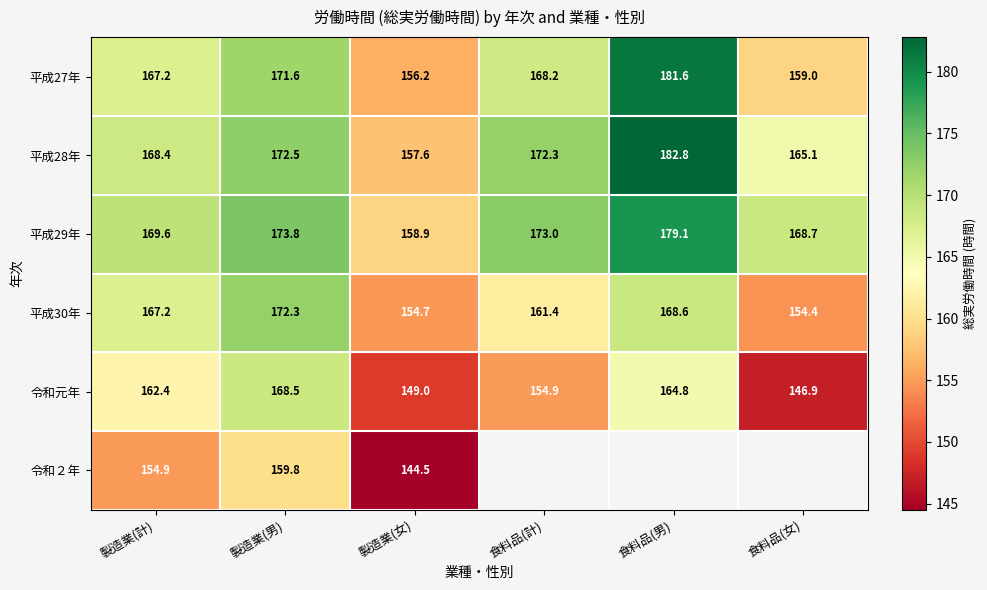

Rank the series at 製造業(女) from highest to lowest value.

平成29年, 平成28年, 平成27年, 平成30年, 令和元年, 令和２年